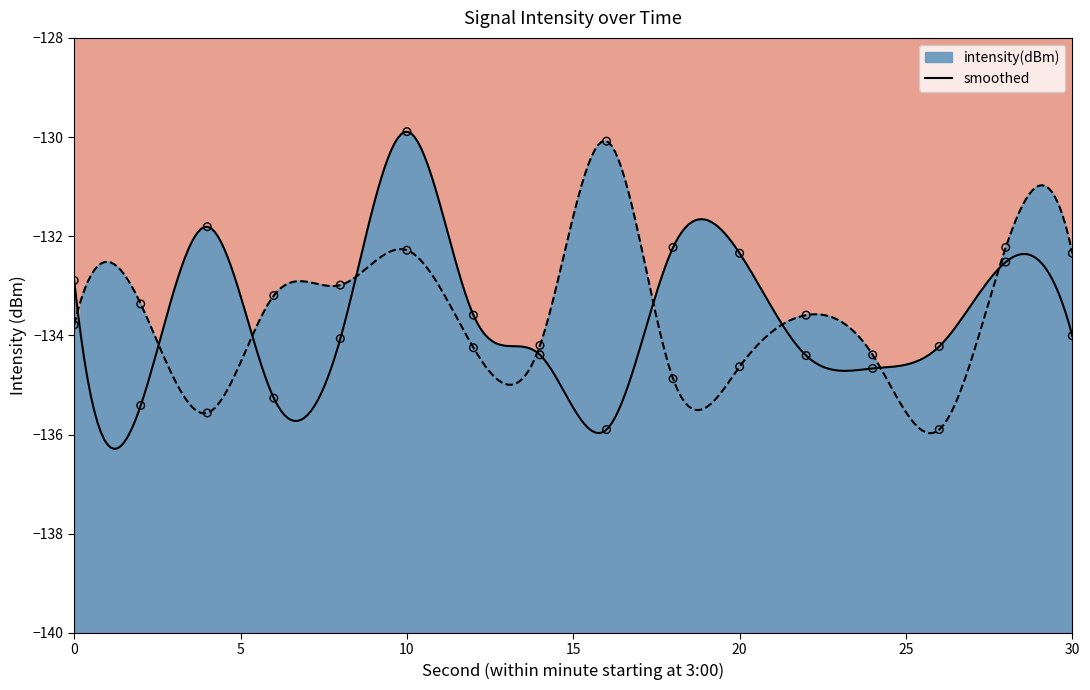

Which series contains the highest Y value?

intensity(dBm)